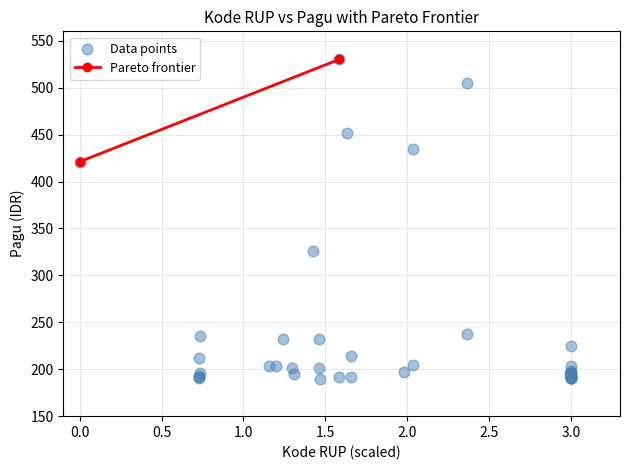

What Y value in the scatter plot is closest to 360?

326.4